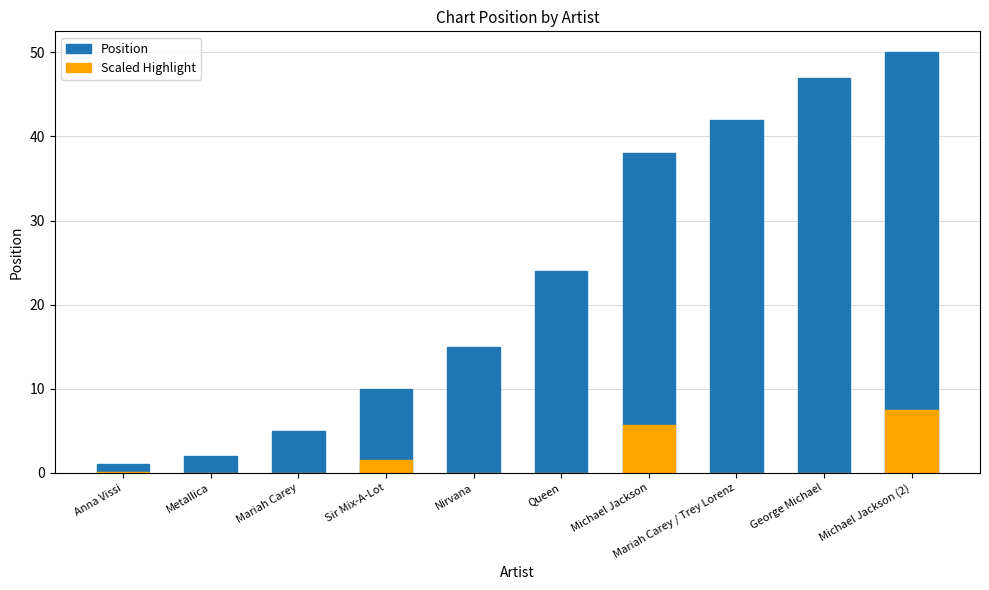

How many data points does each series have?

10